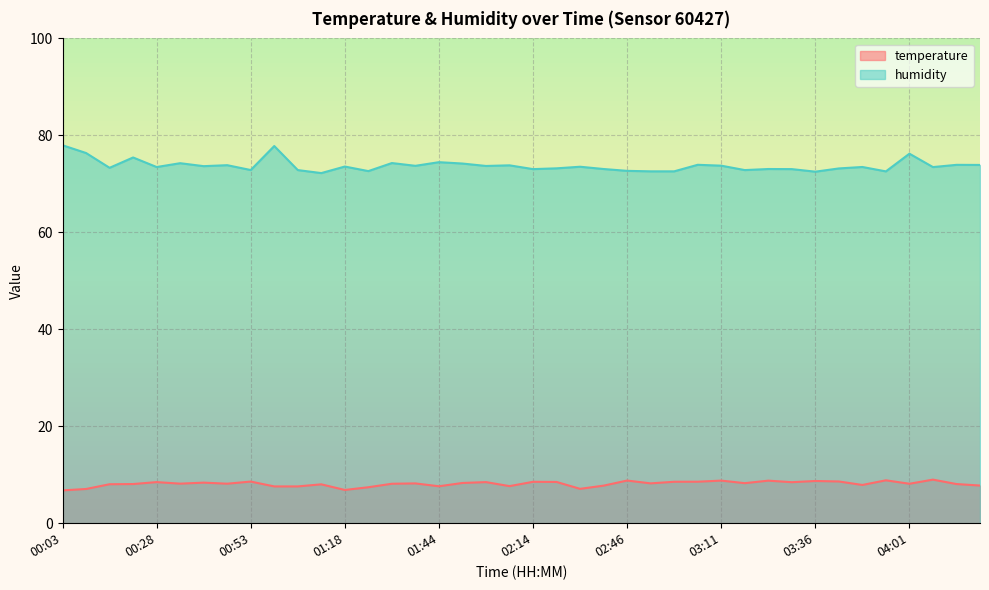

Where is the first local minimum for temperature?

00:34